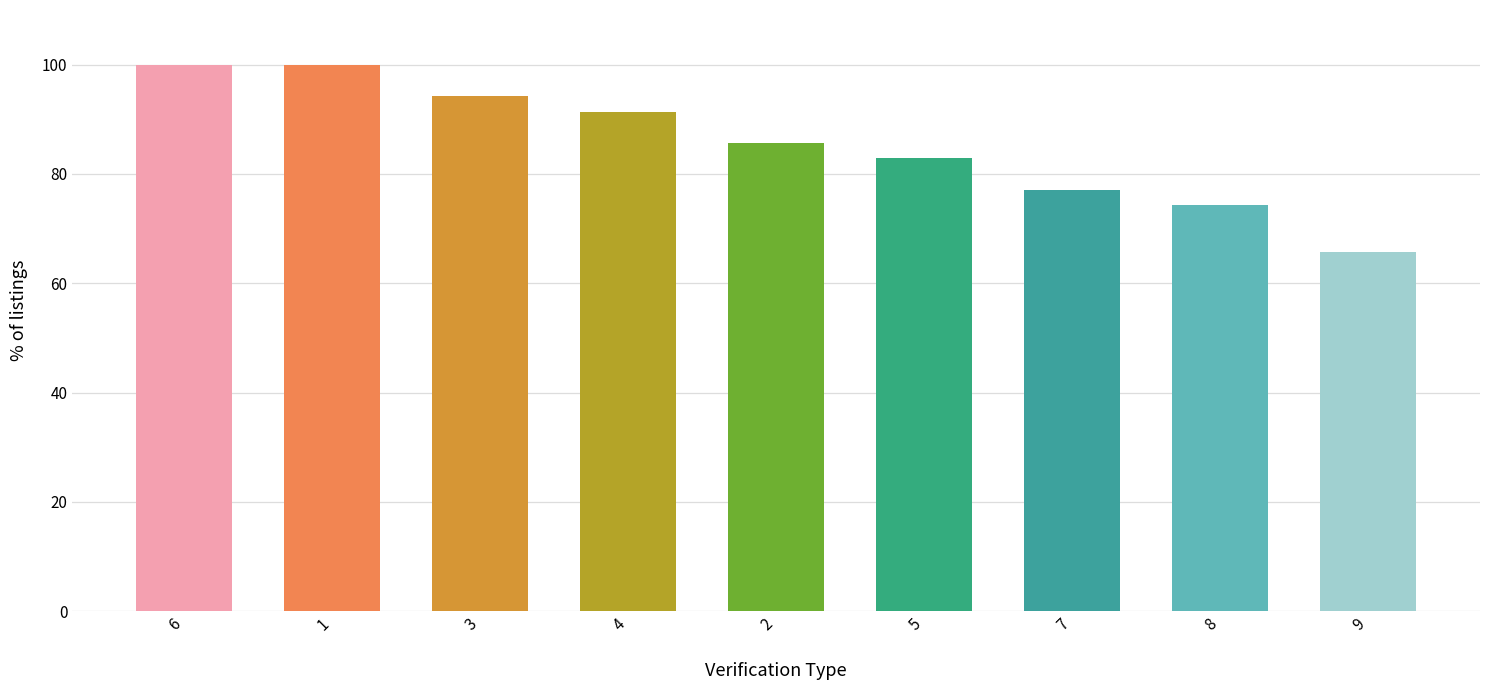

What position from the right is 7?

3